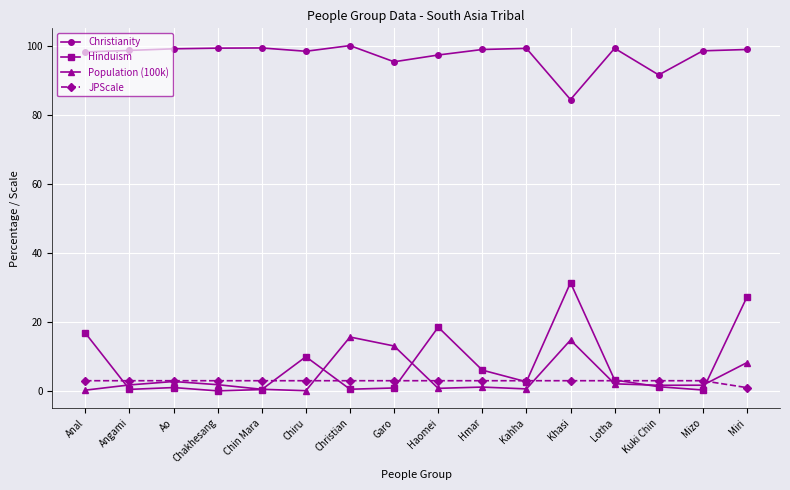

The Christianity series shows 98.9 at Hmar. True or false?

True